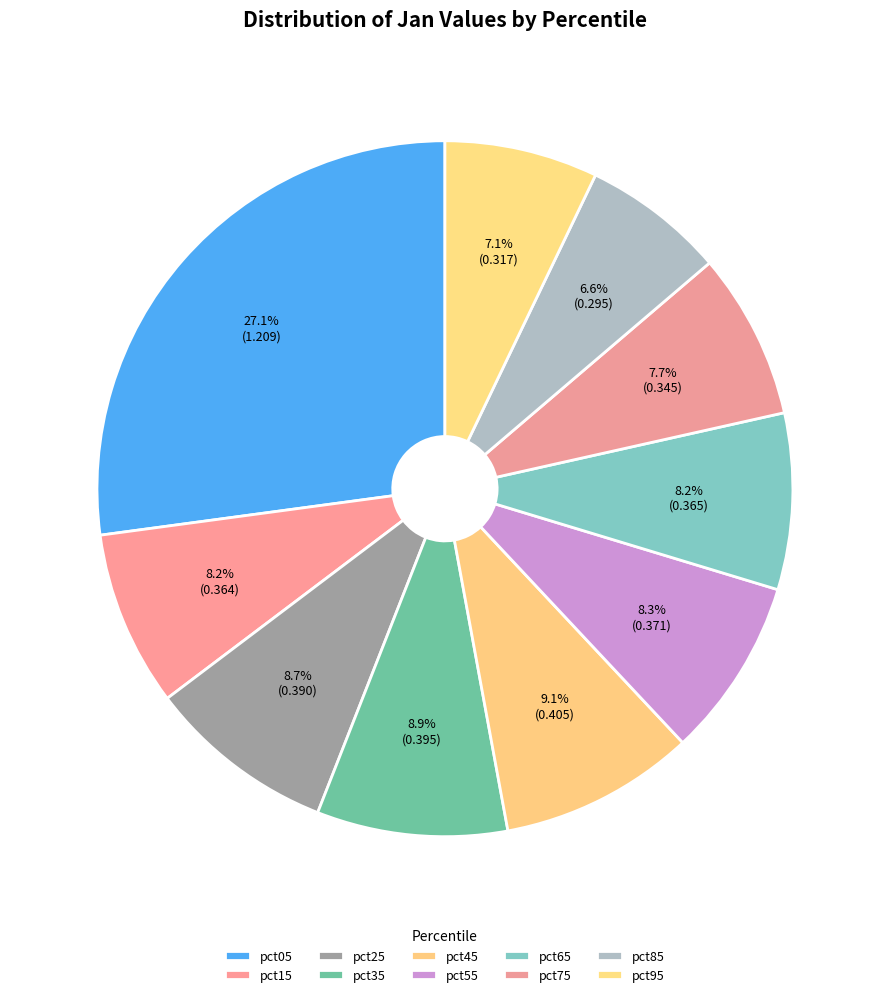

To the nearest percent, what is the combined percentage of pct05 and pct75?

35%